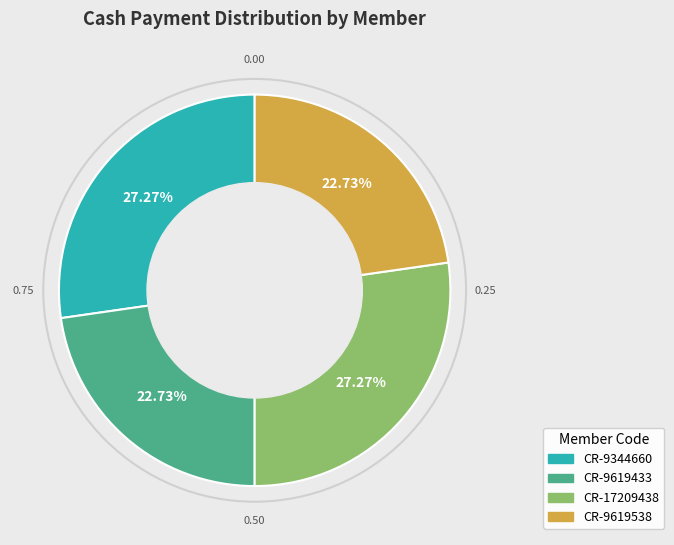

Count the number of slices in the pie.

4